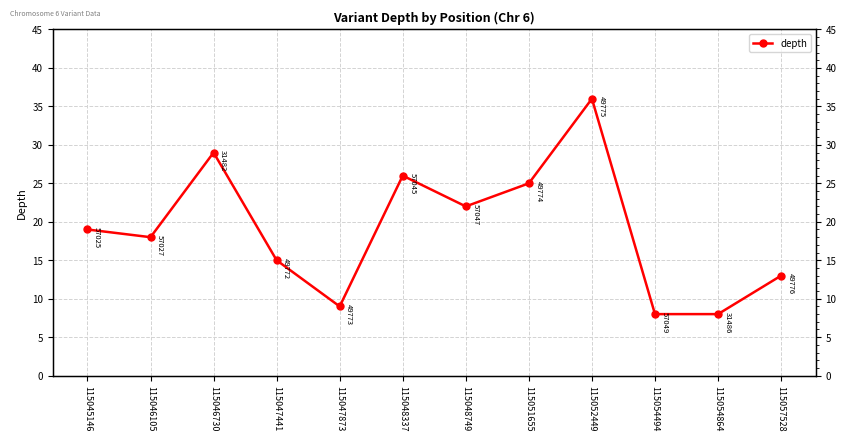

Rank the categories by value from highest to lowest.

115052449, 115046730, 115048337, 115051655, 115048749, 115045146, 115046105, 115047441, 115057528, 115047873, 115054494, 115054864